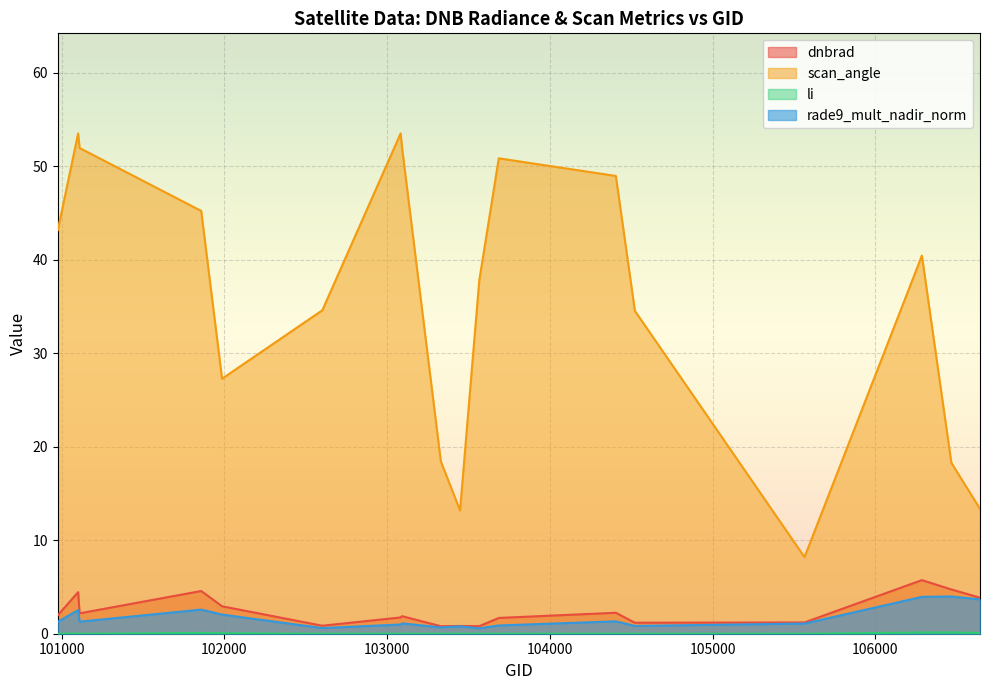

How many lines are shown in the chart?

4